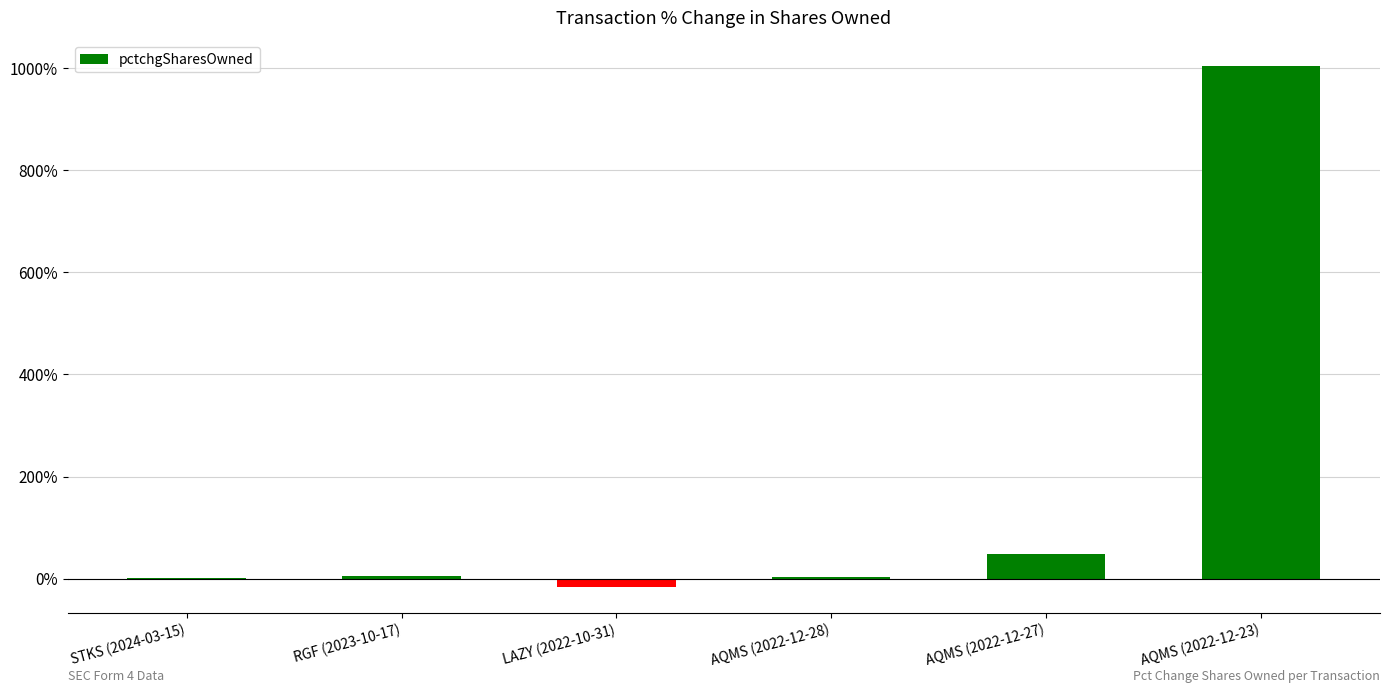

At which category does the chart reach its peak across all series?

AQMS (2022-12-23)